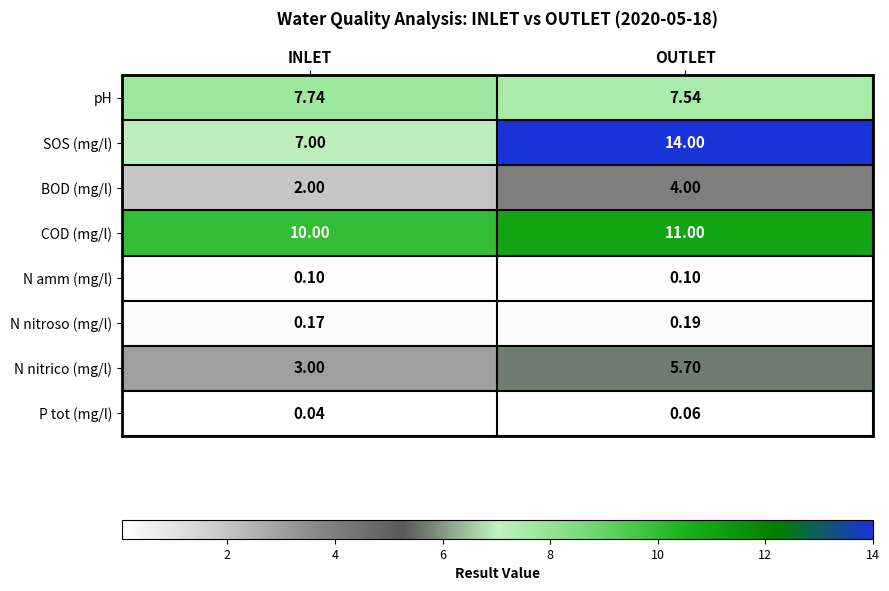

Which category has the lowest value across all series?

INLET